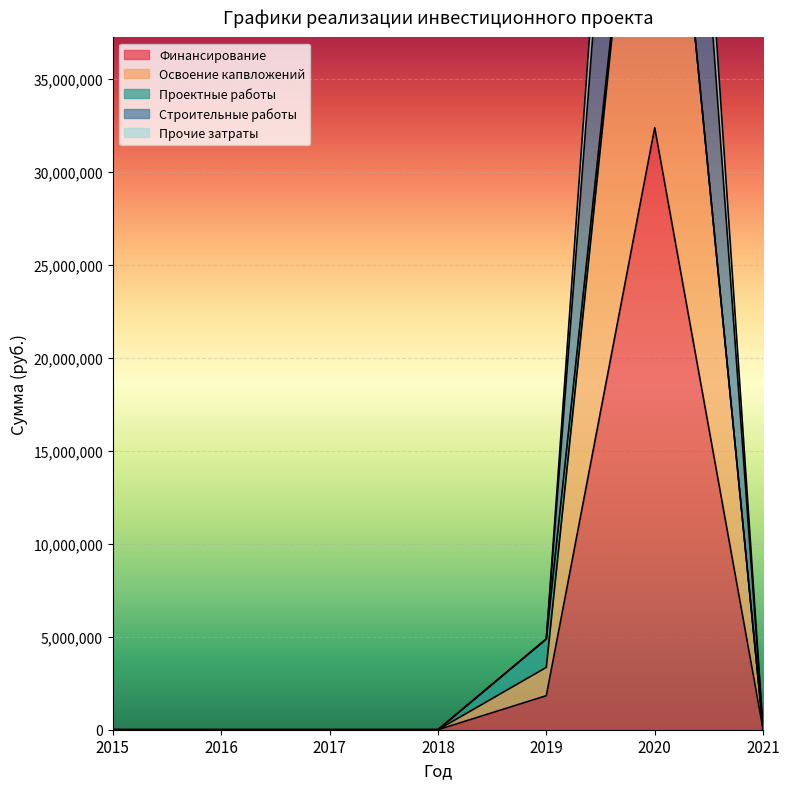

At how many categories does at least one series exceed 37665296?

1